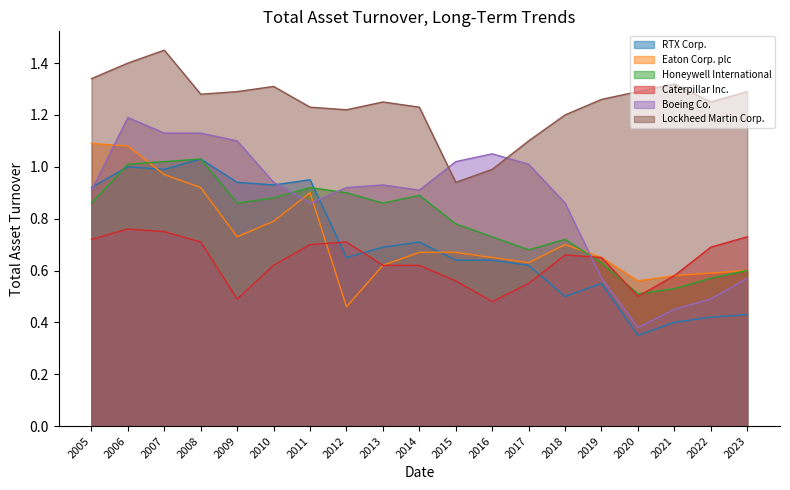

Rank the series by their maximum value, from highest to lowest.

Lockheed Martin Corp., Boeing Co., Eaton Corp. plc, RTX Corp., Honeywell International, Caterpillar Inc.